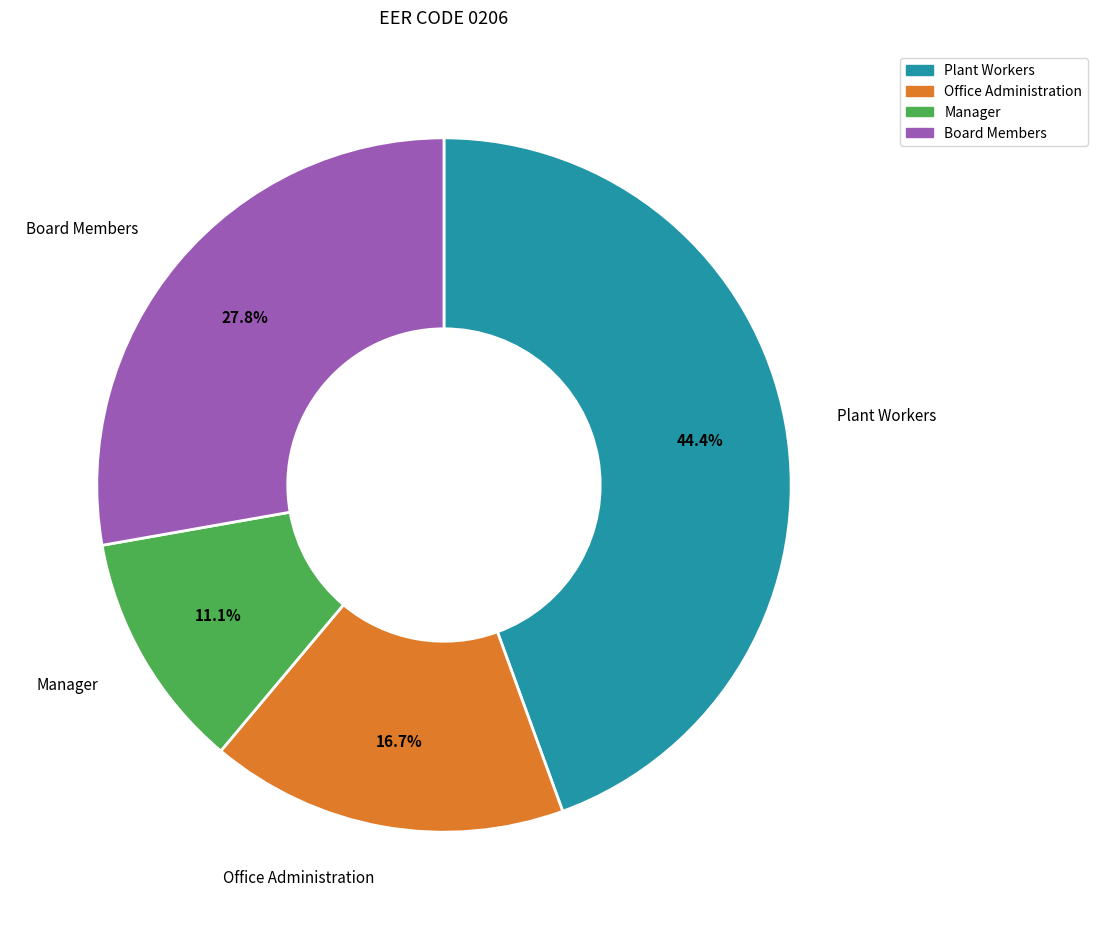

What is the smallest slice in the pie chart?

Manager